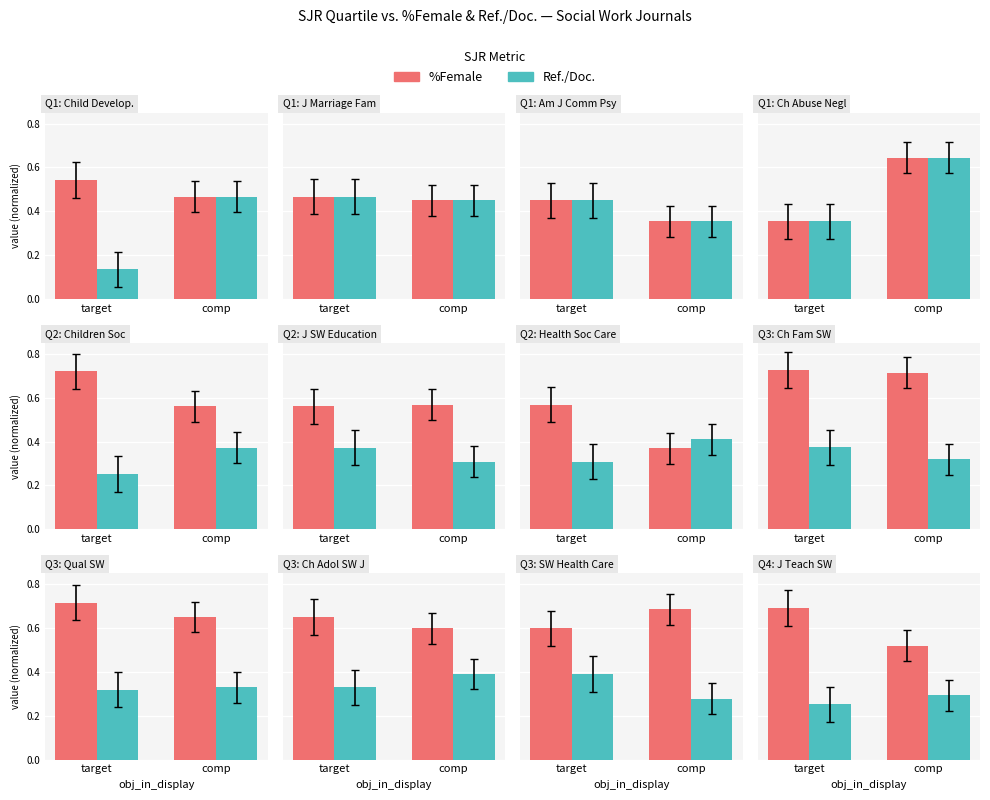

Which category has the lowest value in the Ref./Doc. series?

target